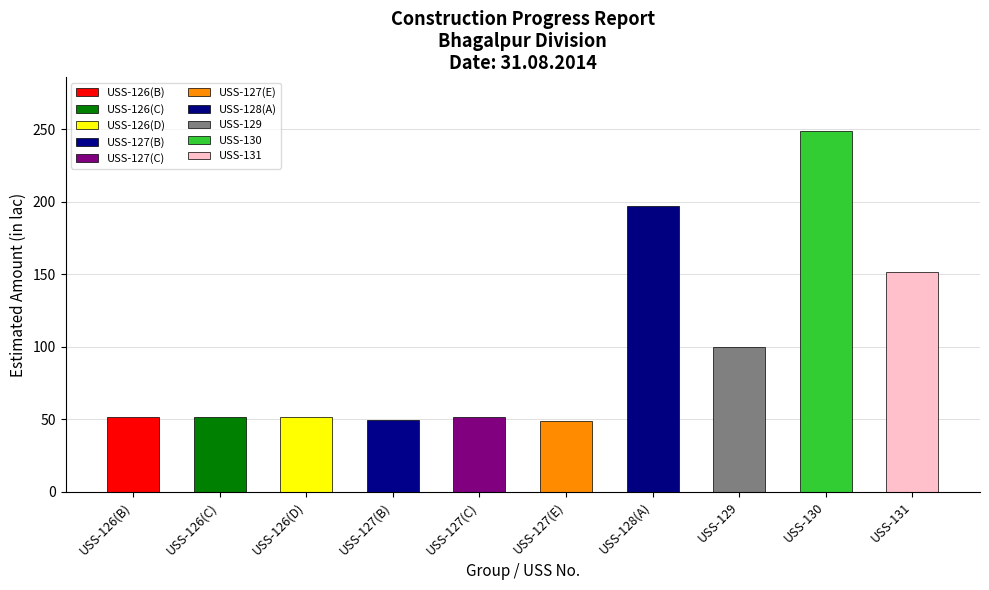

Approximately how many times larger is the value at USS-127(E) compared to USS-127(B)?

1.0